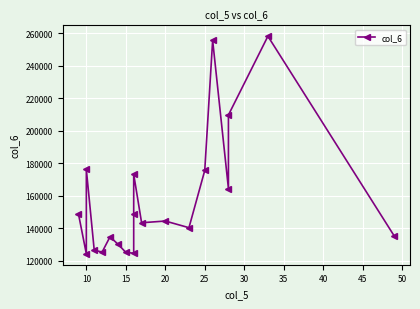

How many lines are shown in the chart?

1